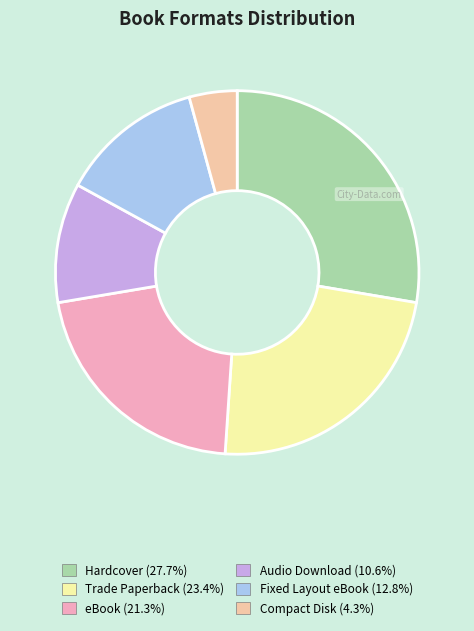

Between Trade Paperback and Hardcover, which is larger?

Hardcover